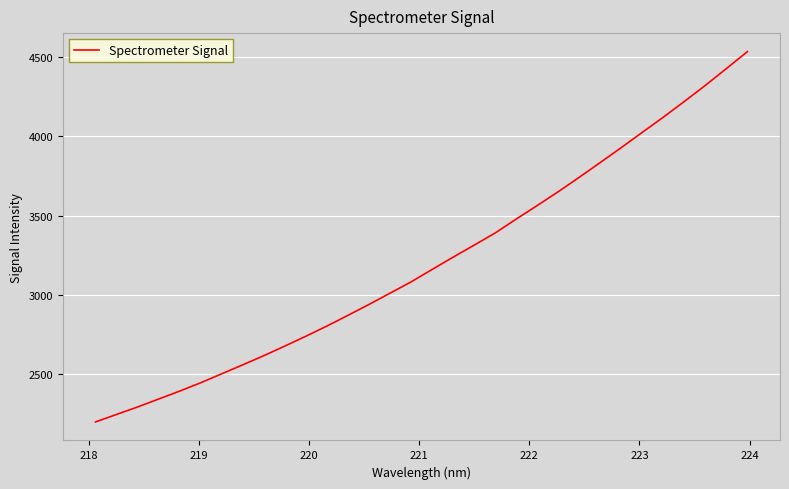

What is the smallest value displayed?

2198.5